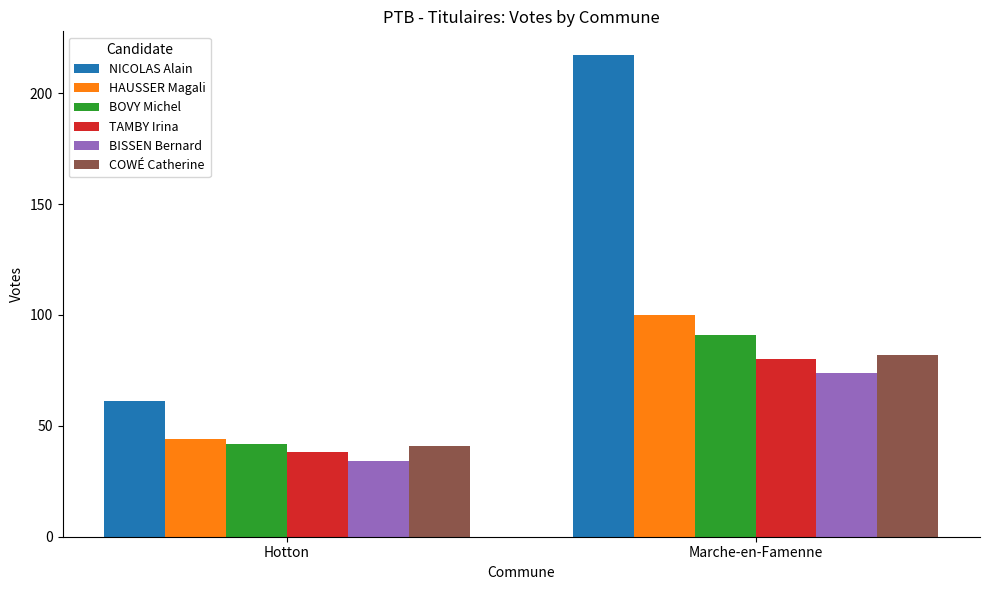

Rank the series by their maximum value, from highest to lowest.

NICOLAS Alain, HAUSSER Magali, BOVY Michel, COWÉ Catherine, TAMBY Irina, BISSEN Bernard